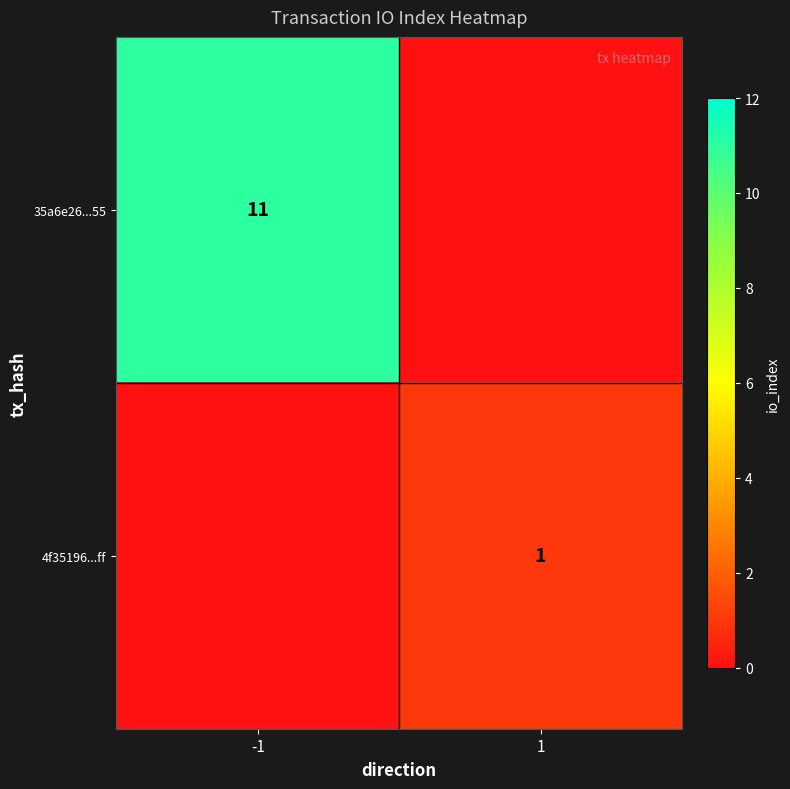

Is the value of 35a6e26...55 at -1 greater than the value of 4f35196...ff at 1?

Yes